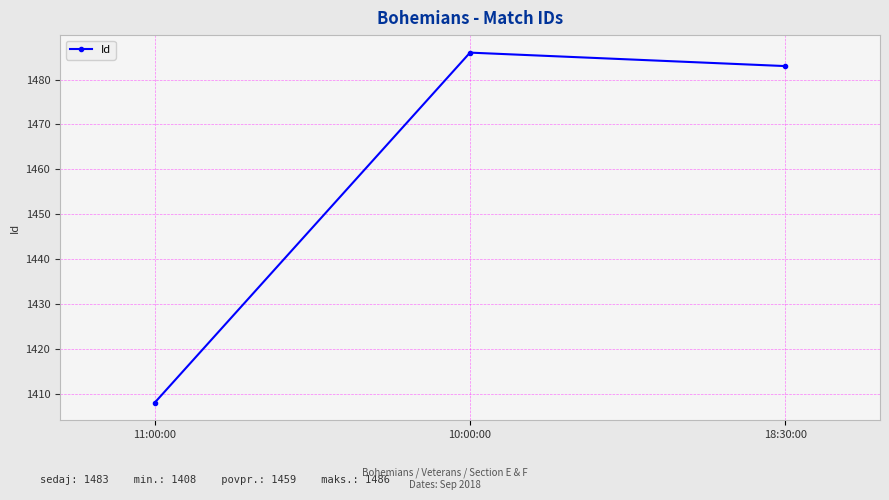

Is this an area chart (filled region under the line)?

No